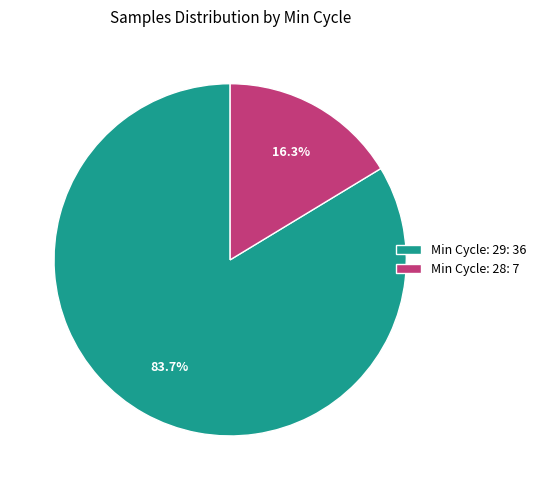

Is there a majority slice in this chart?

Yes